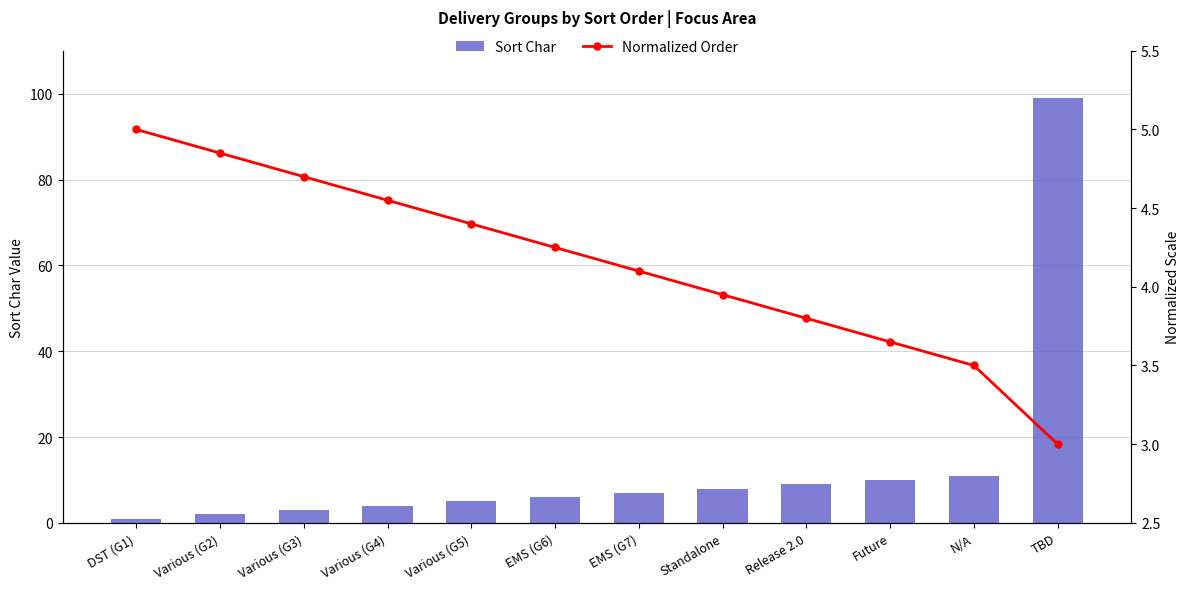

Which has a higher value, Future or Various (G5)?

Future